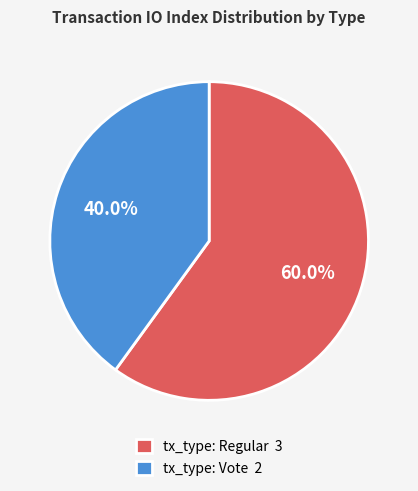

How many segments does this pie chart have?

2